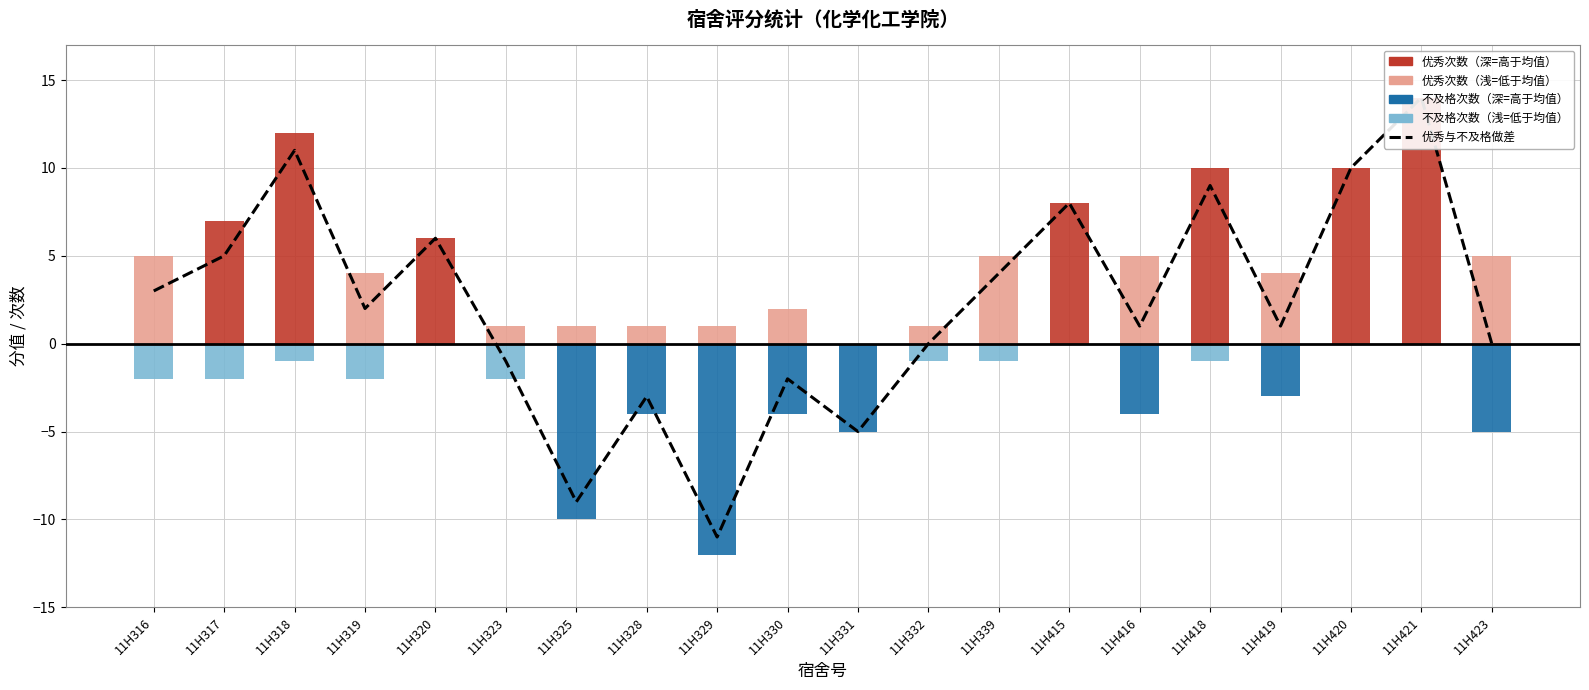

Where does the 不及格次数 series first go above -2?

11H318